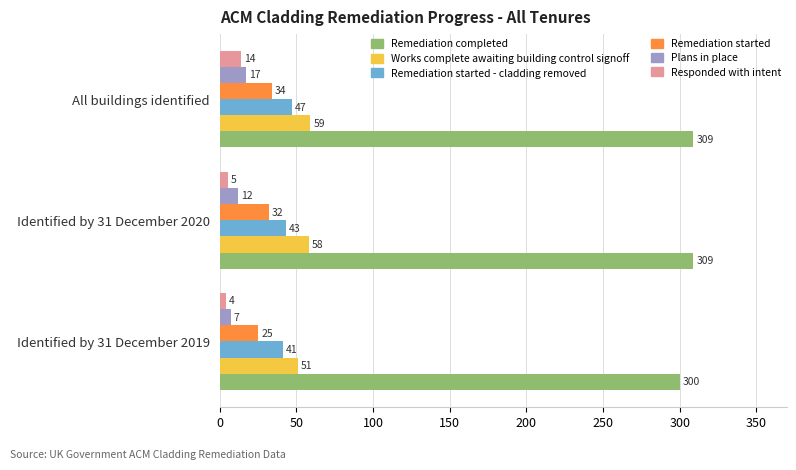

What is the minimum value shown in the chart?

4